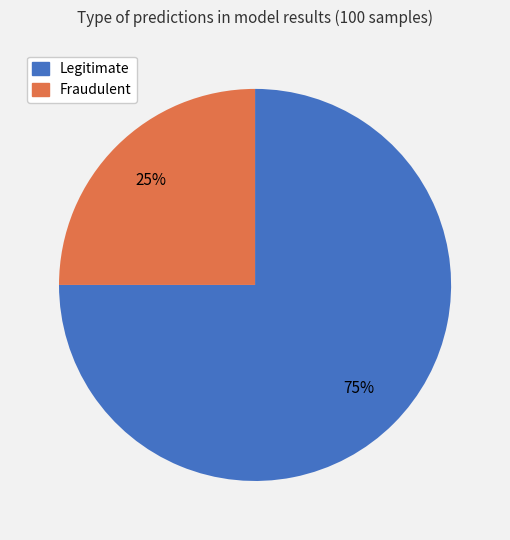

Approximately how many times larger is the value at Fraudulent compared to Legitimate?

0.3